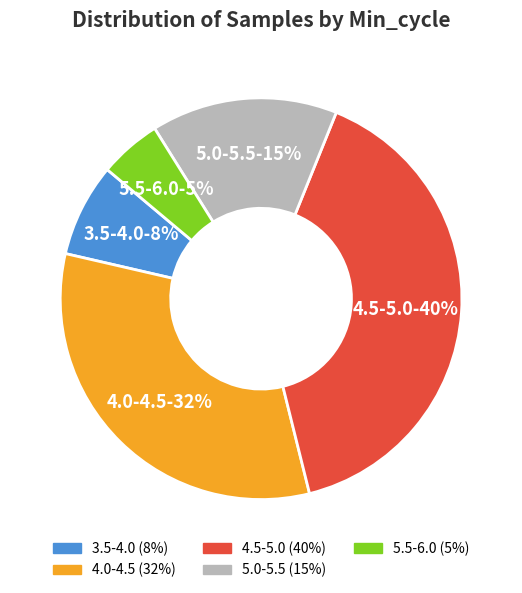

Does any single category account for the majority?

No